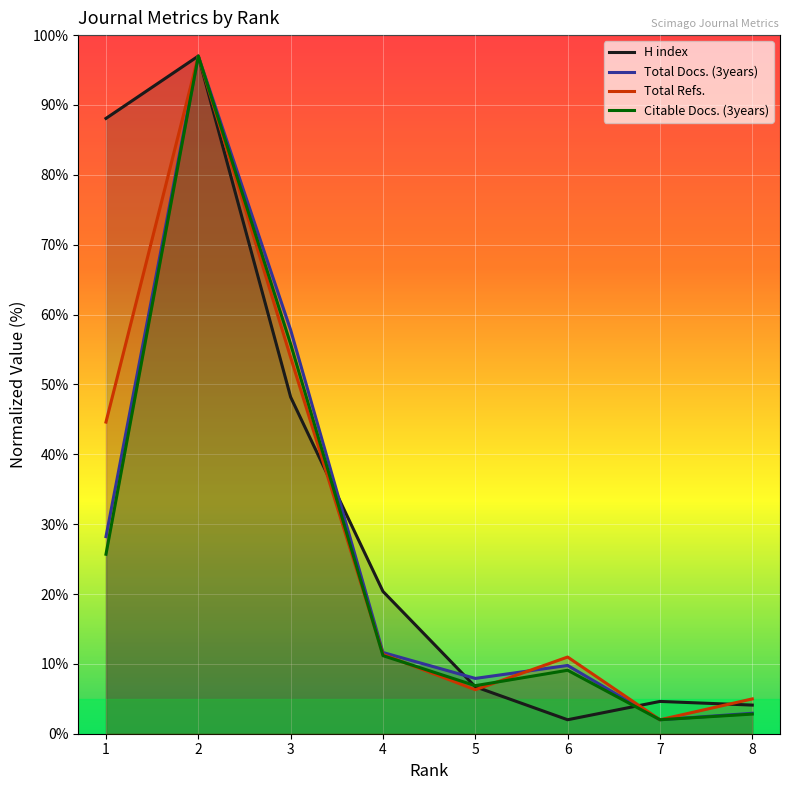

Is the value of H index at 2 greater than the value of Total Docs. (3years) at 1?

Yes